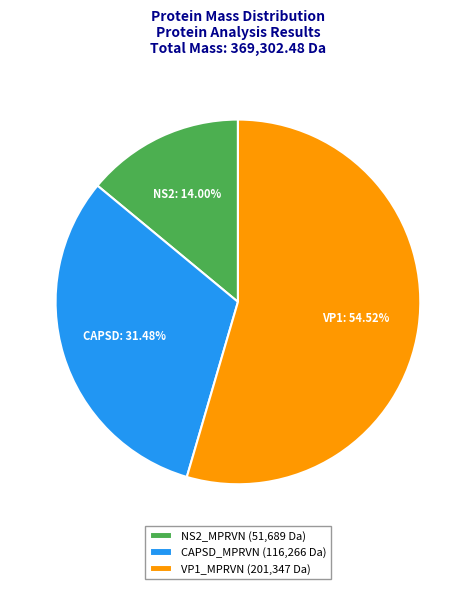

Which slice represents more than half of the pie?

VP1_MPRVN (201,347 Da)